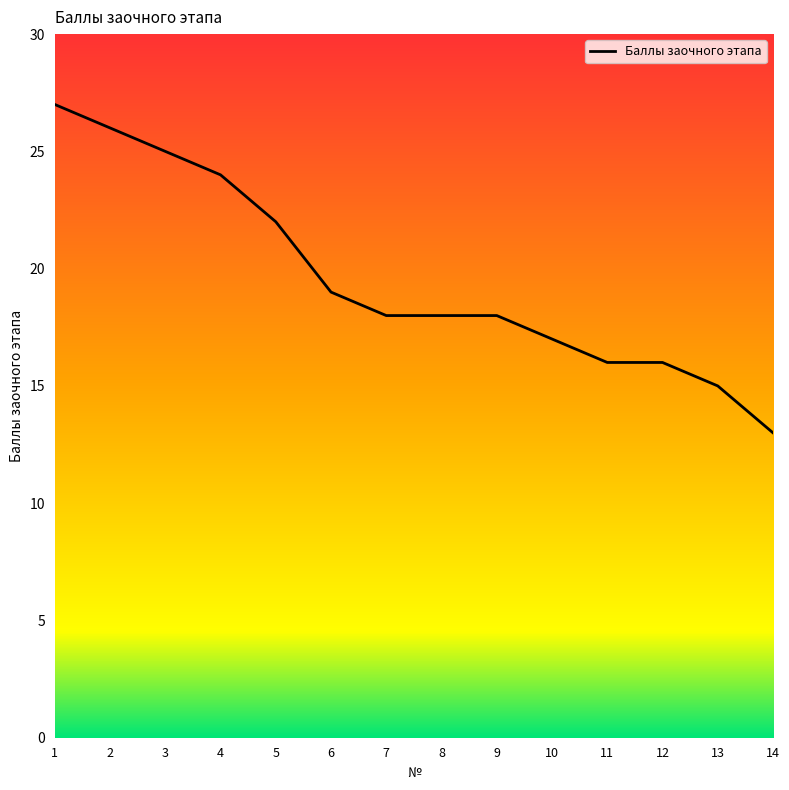

Between 3 and 12, which is larger?

3